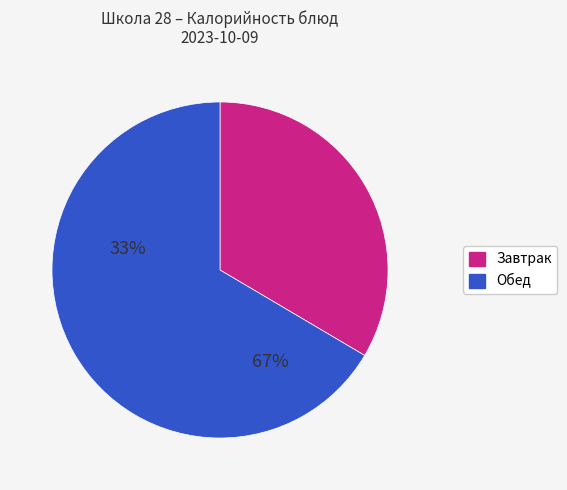

Is there a majority slice in this chart?

Yes